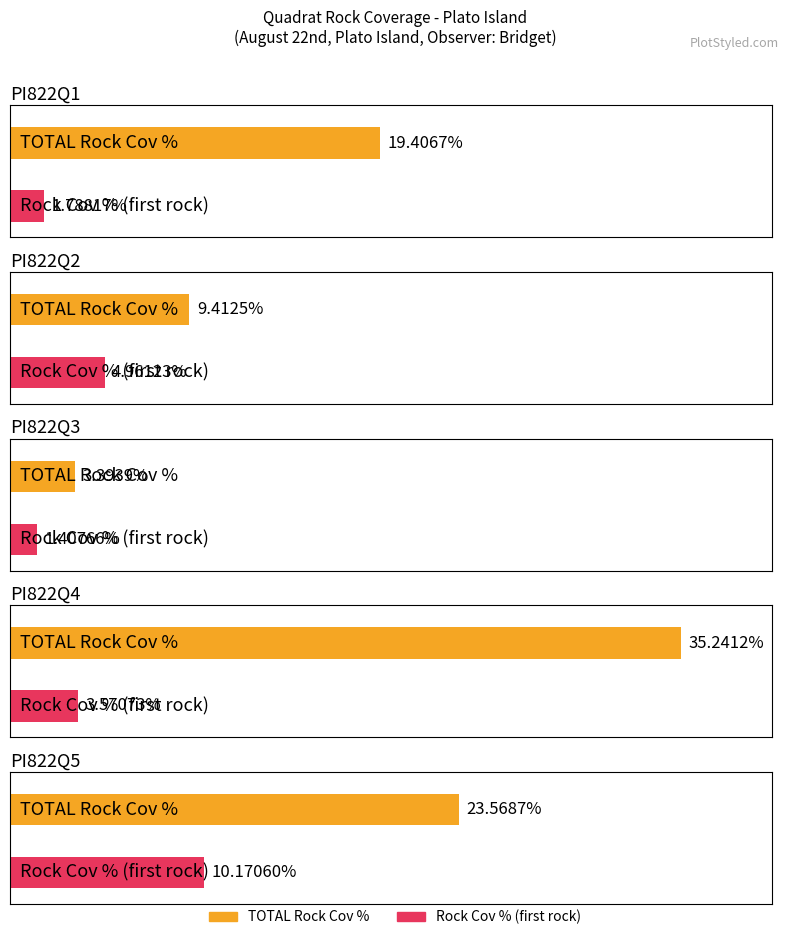

Rank the categories by Rock Cov % (first rock) value from highest to lowest.

PI822Q5, PI822Q2, PI822Q4, PI822Q1, PI822Q3